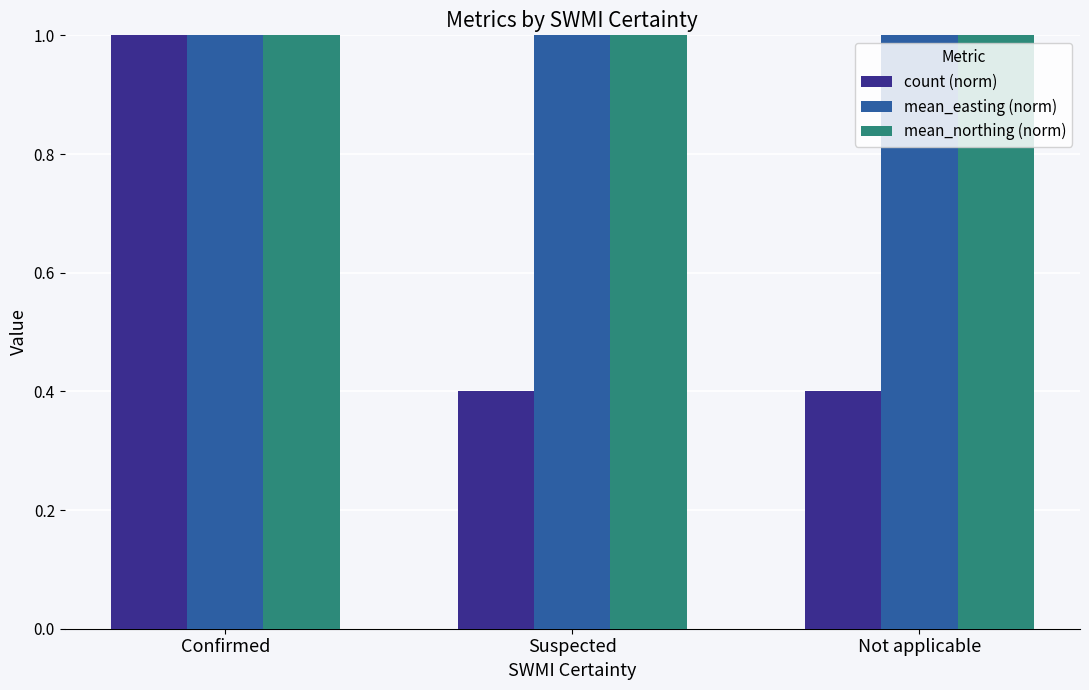

What is the lowest value of the count (norm) series?

0.4